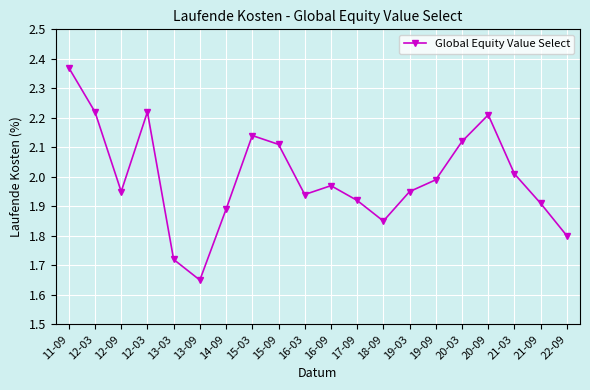

The value at 16-09 is 2.7. True or false?

False